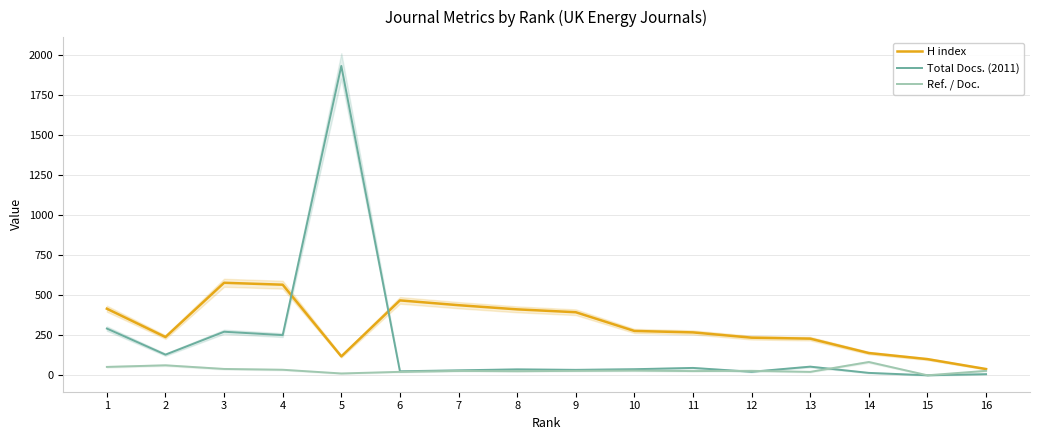

How many lines are shown in the chart?

3